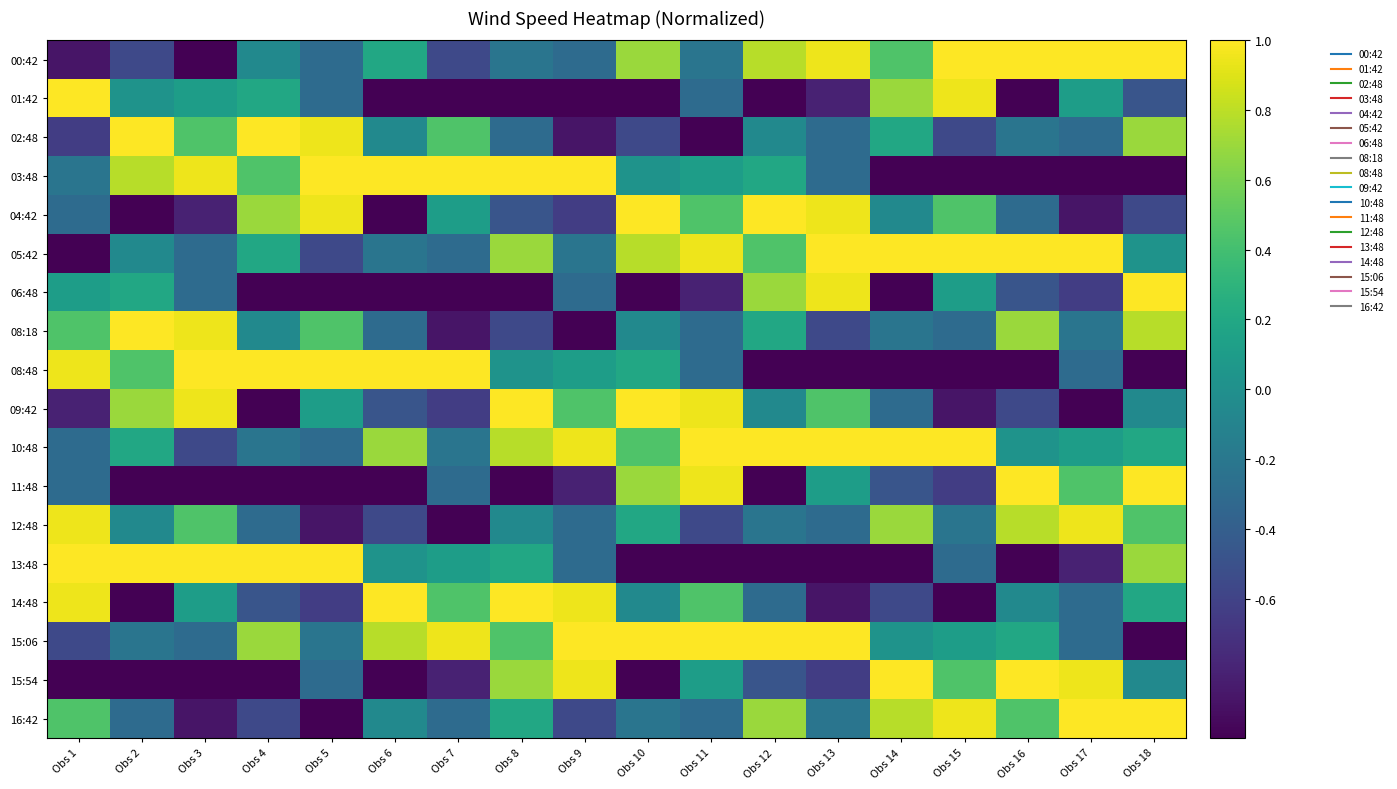

Which has a higher value, Obs 15 or Obs 13?

Obs 15